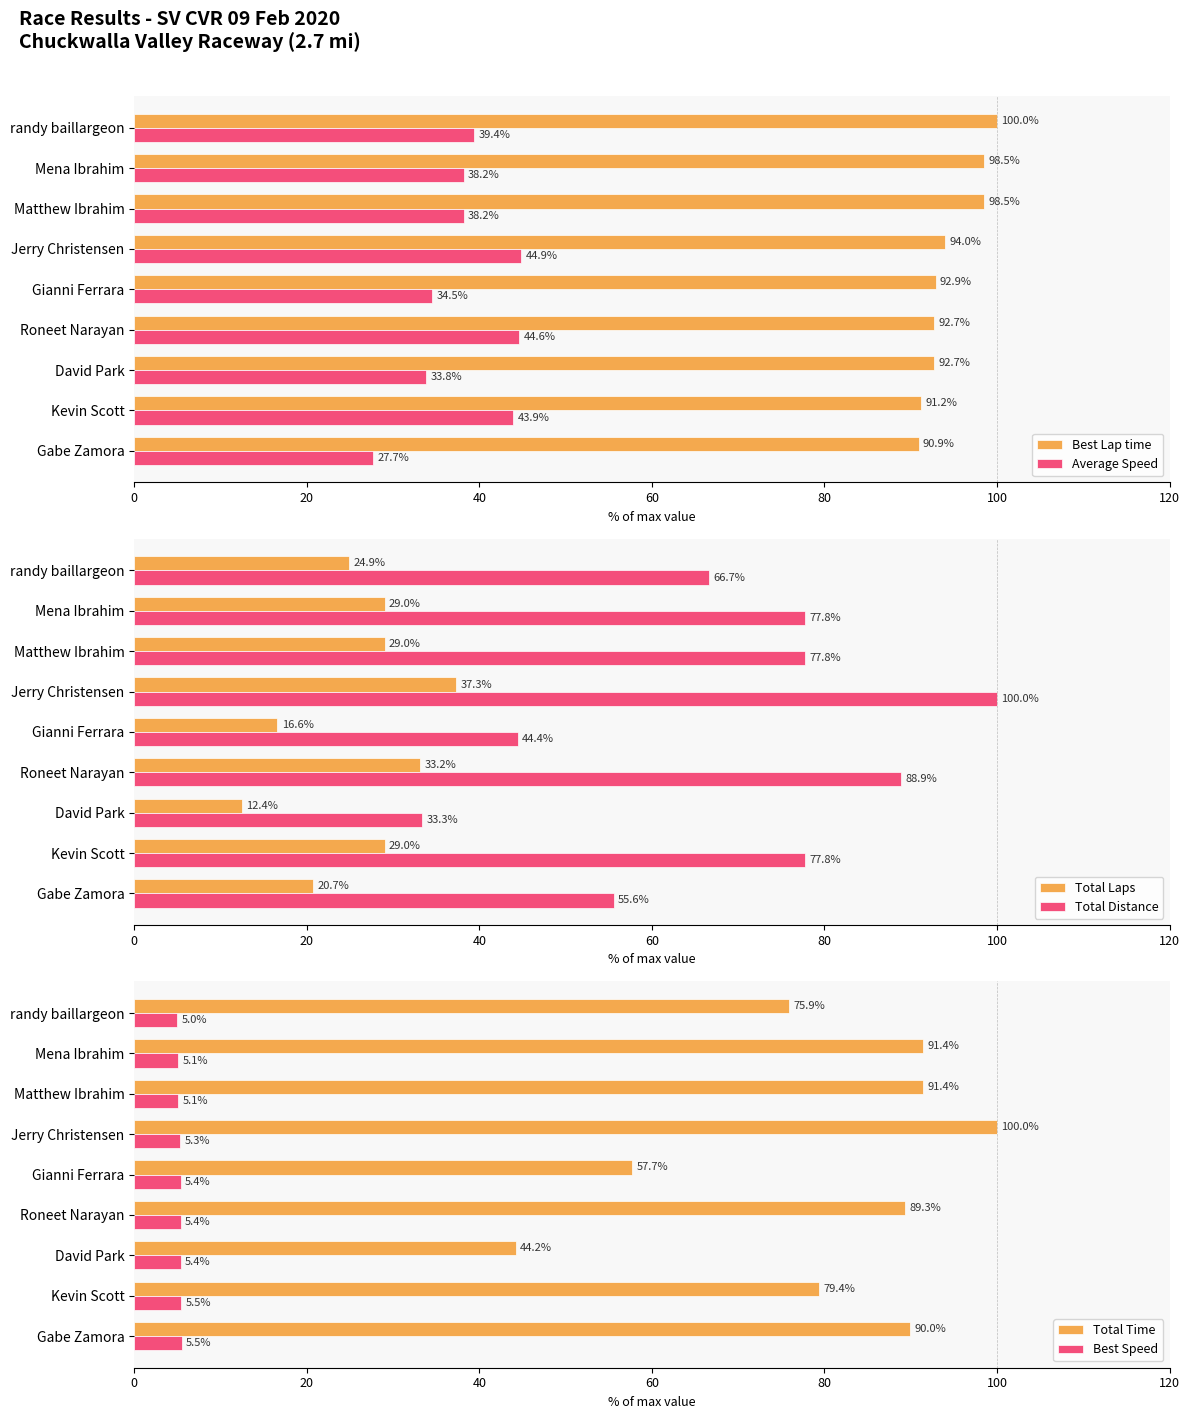

What is the sum of all Total Laps values?

232.2